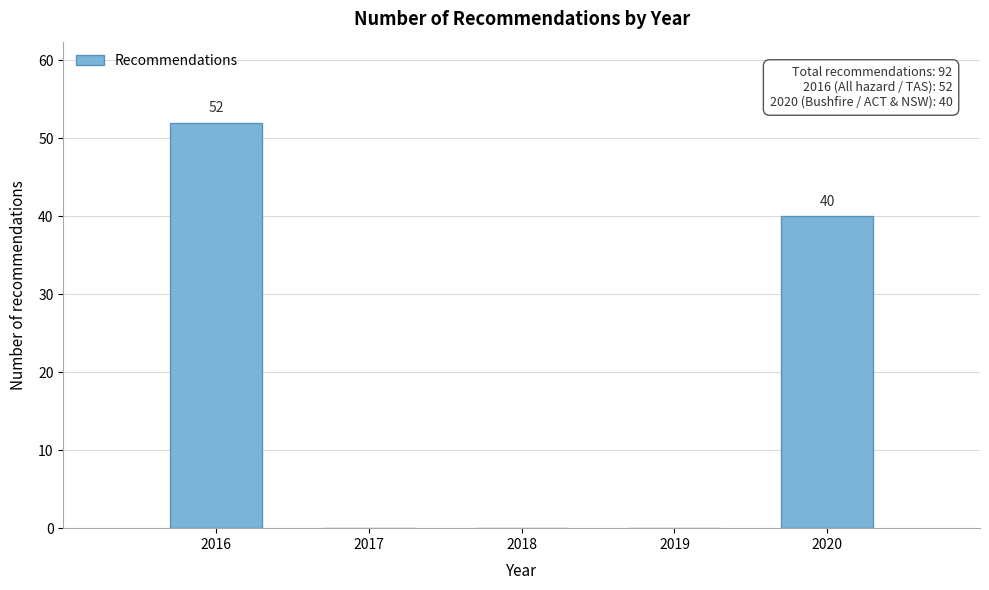

Reading left to right, transcribe all the data shown in this chart.

2016=52	2017=0	2018=0	2019=0	2020=40